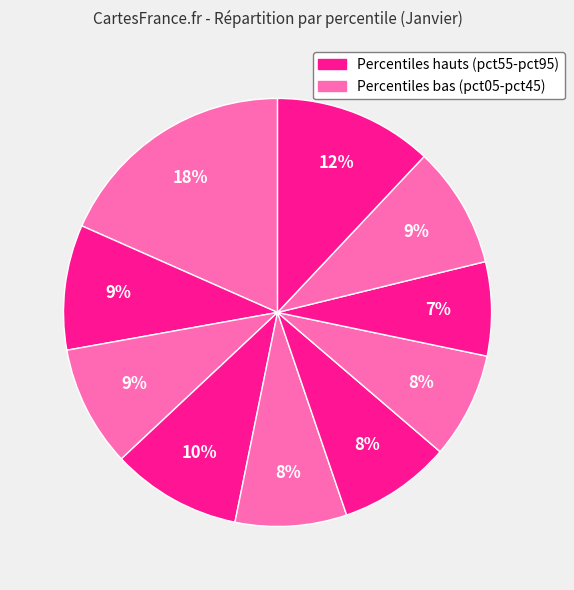

How many segments does this pie chart have?

10